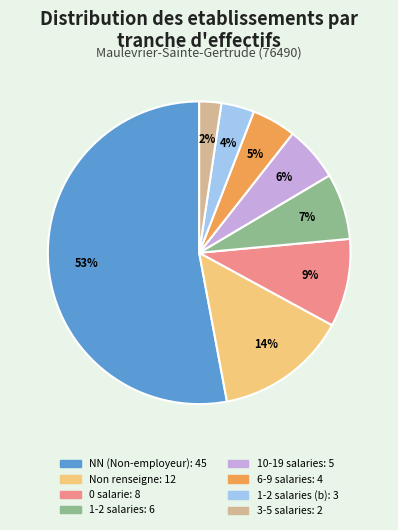

To the nearest percent, what is the difference between the largest and smallest slice percentages?

51%